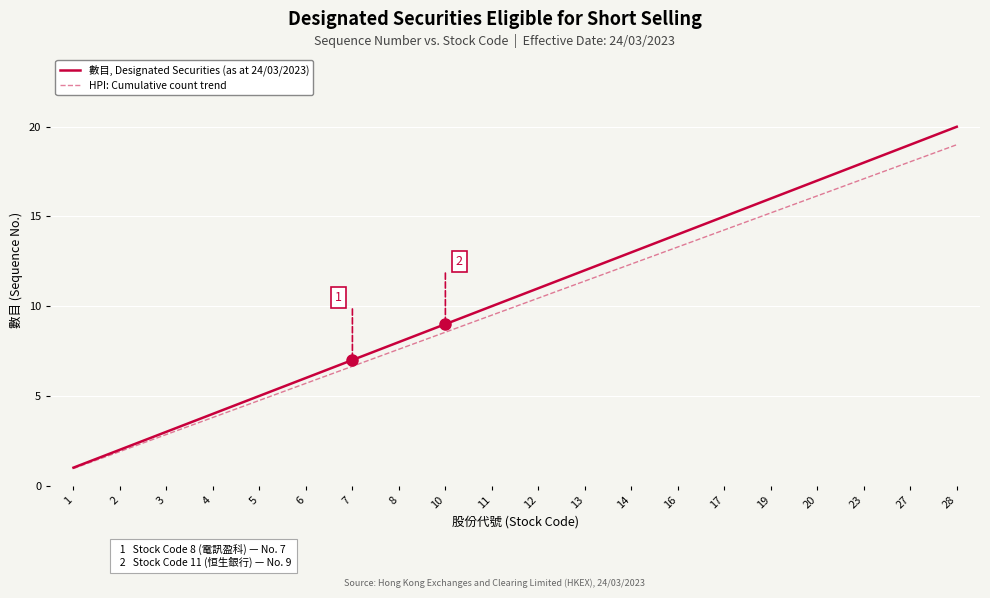

What is the spread (max minus min) of values at 13?

0.6